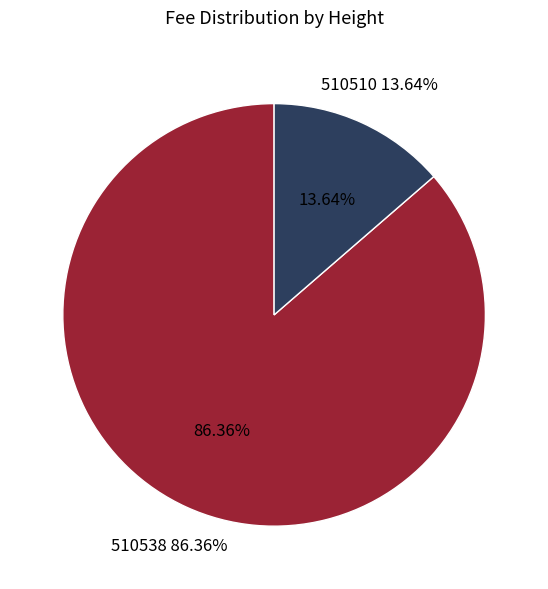

Between 510538 and 510510, which is larger?

510538